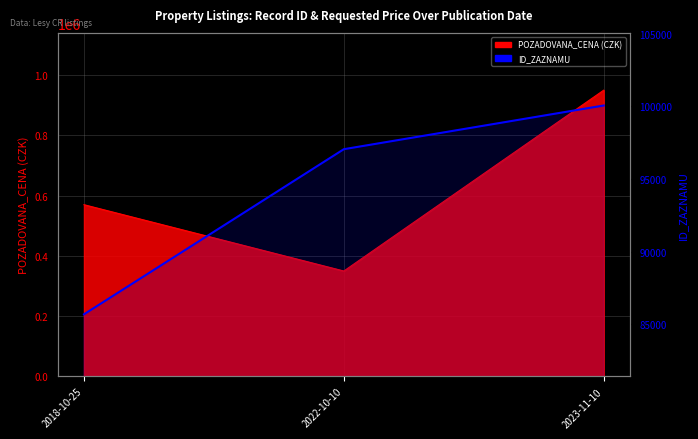

What is the label of the 1st point from the right?

2023-11-10